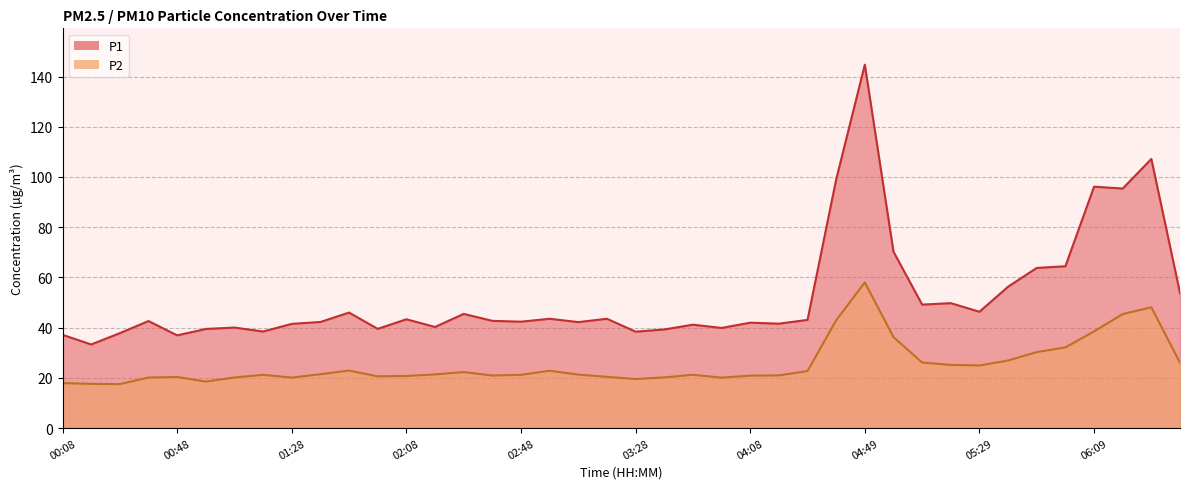

What is the label of the 2nd point from the right?

06:29